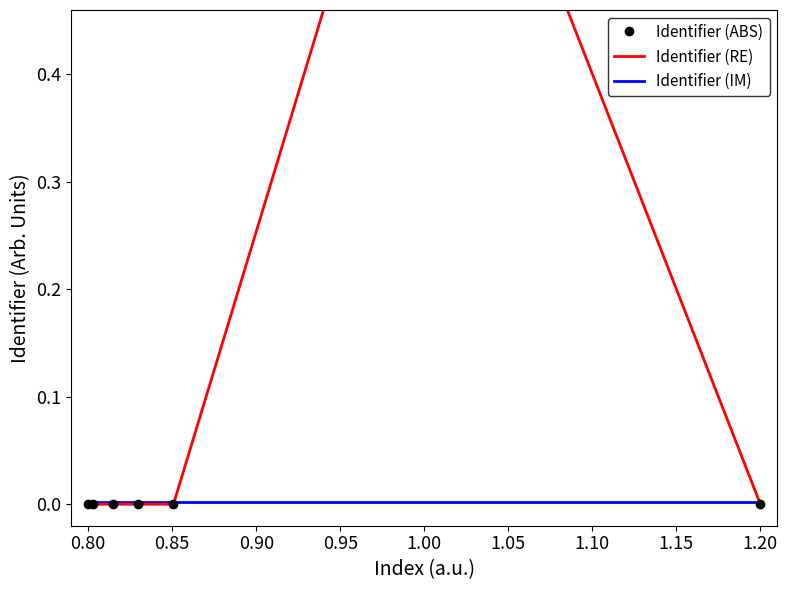

What is the label of the 10th point from the right?

1.10